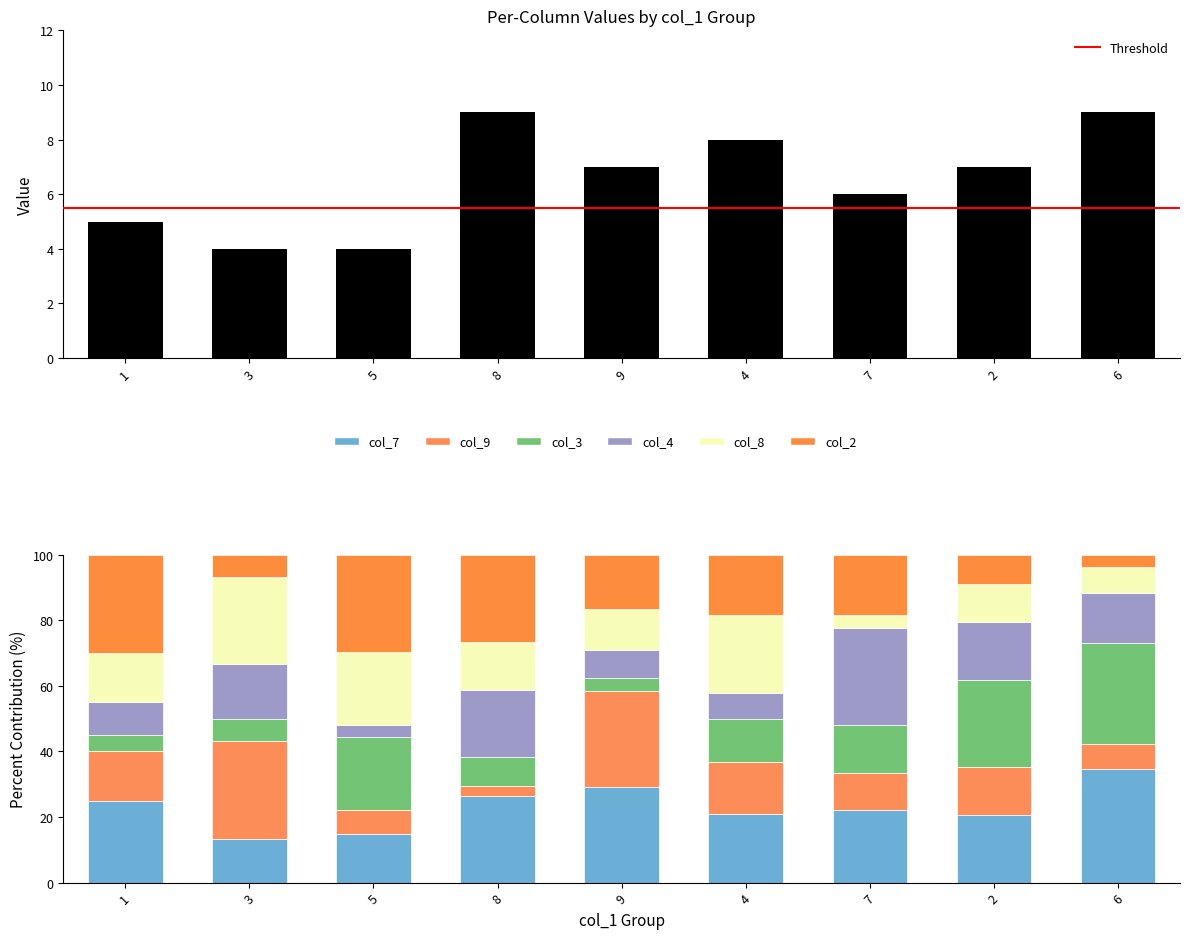

Which series has the widest spread of values?

col_9